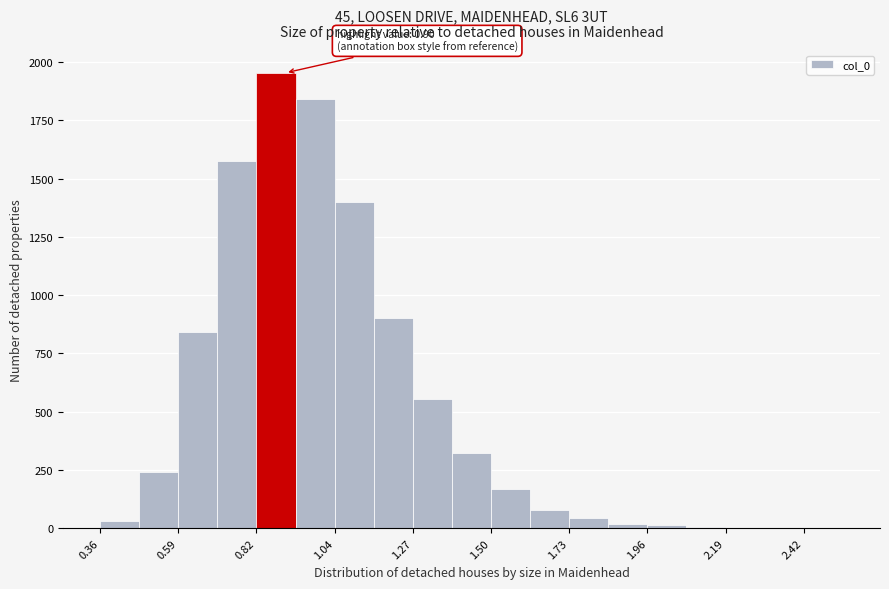

Around what value on the x-axis is the tallest bar? Give the approximate position of its centre, as read against the axis.

0.85